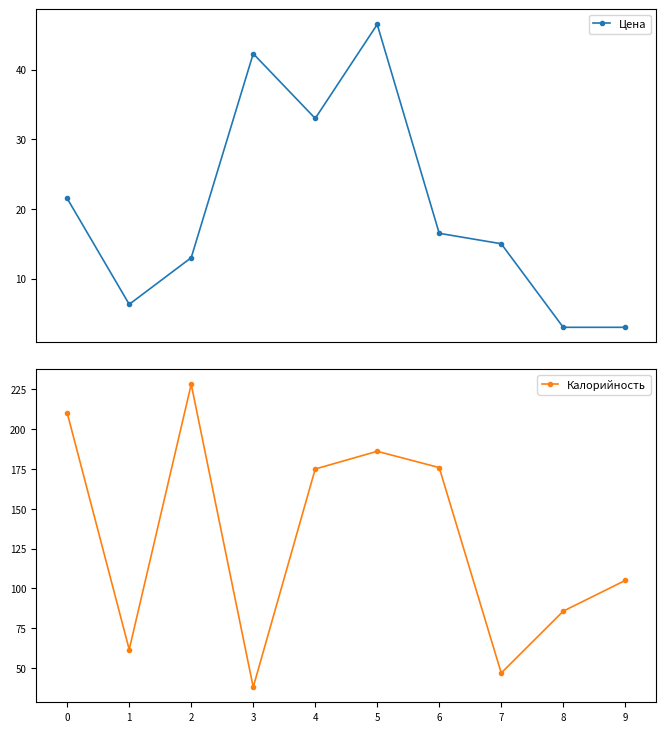

Which series has the largest range (max minus min)?

Калорийность